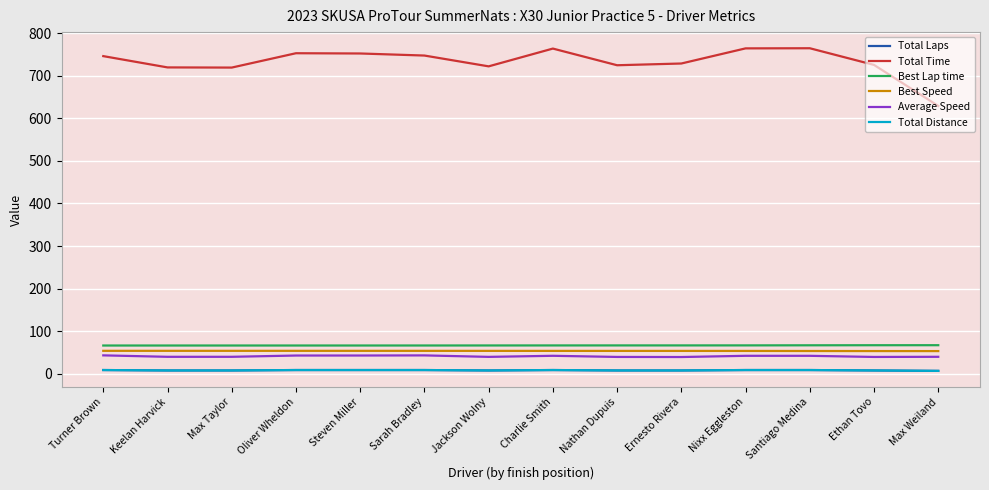

At which category is the sum across all series the highest?

Santiago Medina